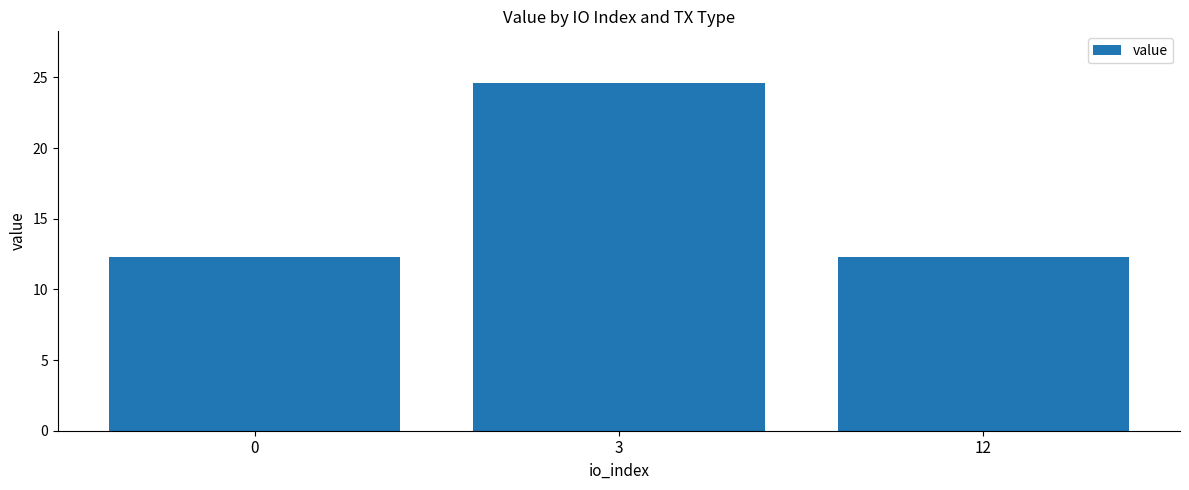

What is the change in value from 3 to 12?

-12.3